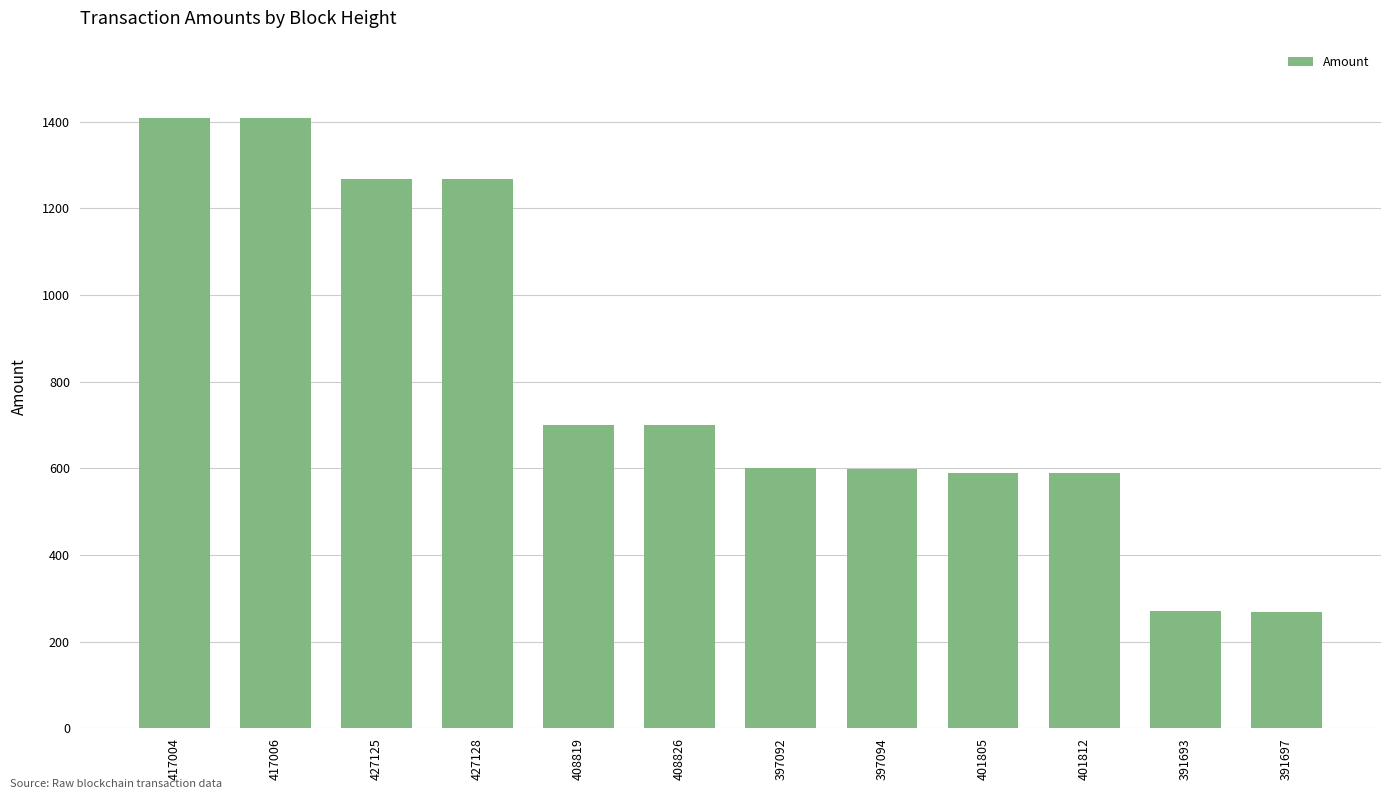

What is the maximum value shown in the chart?

1408